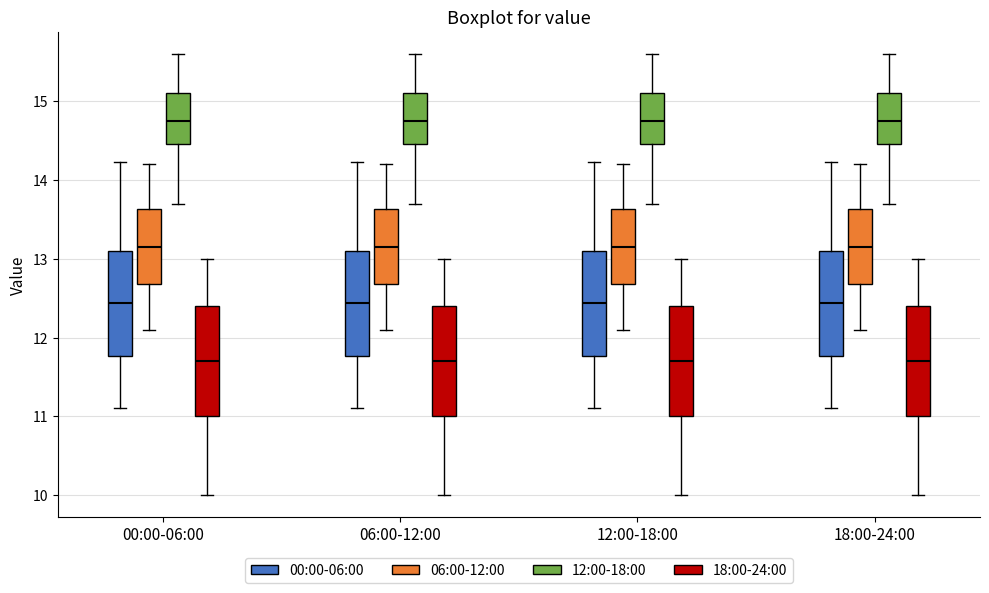

Where is the upper edge of the box for 12:00-18:00 (00:00-06:00) on the y-axis? The values are not printed on the chart, so give them approximately, as read against the axis.

13.1